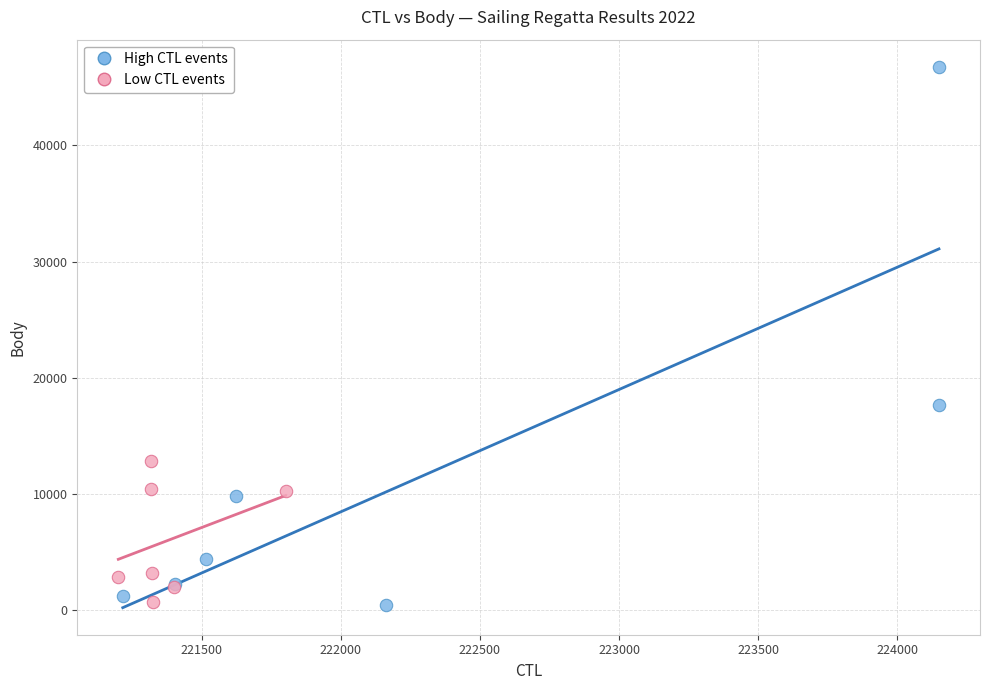

Which series reaches the maximum Y coordinate?

High CTL events